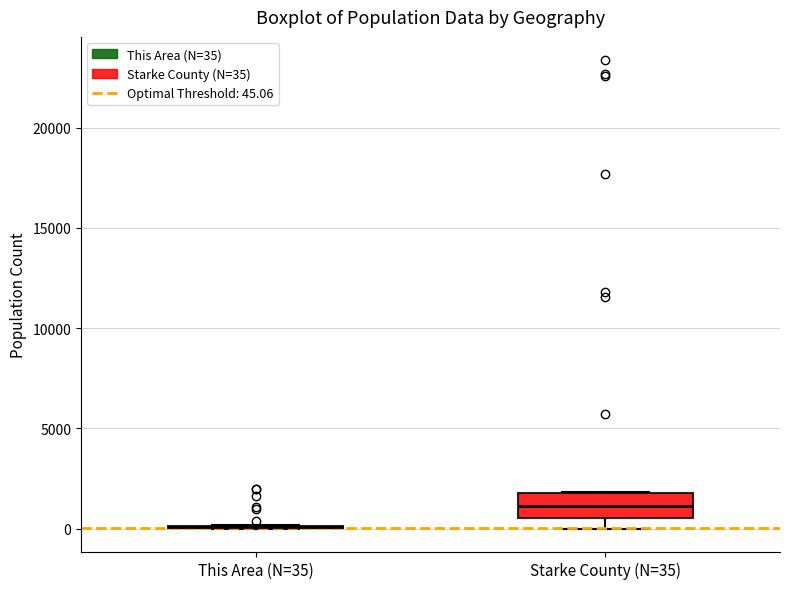

Reading left to right, read every box against the y-axis: the position of its median line, the range the box covers, and the ends of its whiskers. The values are not printed on the chart, so give them approximately, as read against the axis.

This Area (N=35): box collapsed to a line at 0, whiskers 0 to 0
Starke County (N=35): median 1000, box 500 to 2000, whiskers 0 to 2000